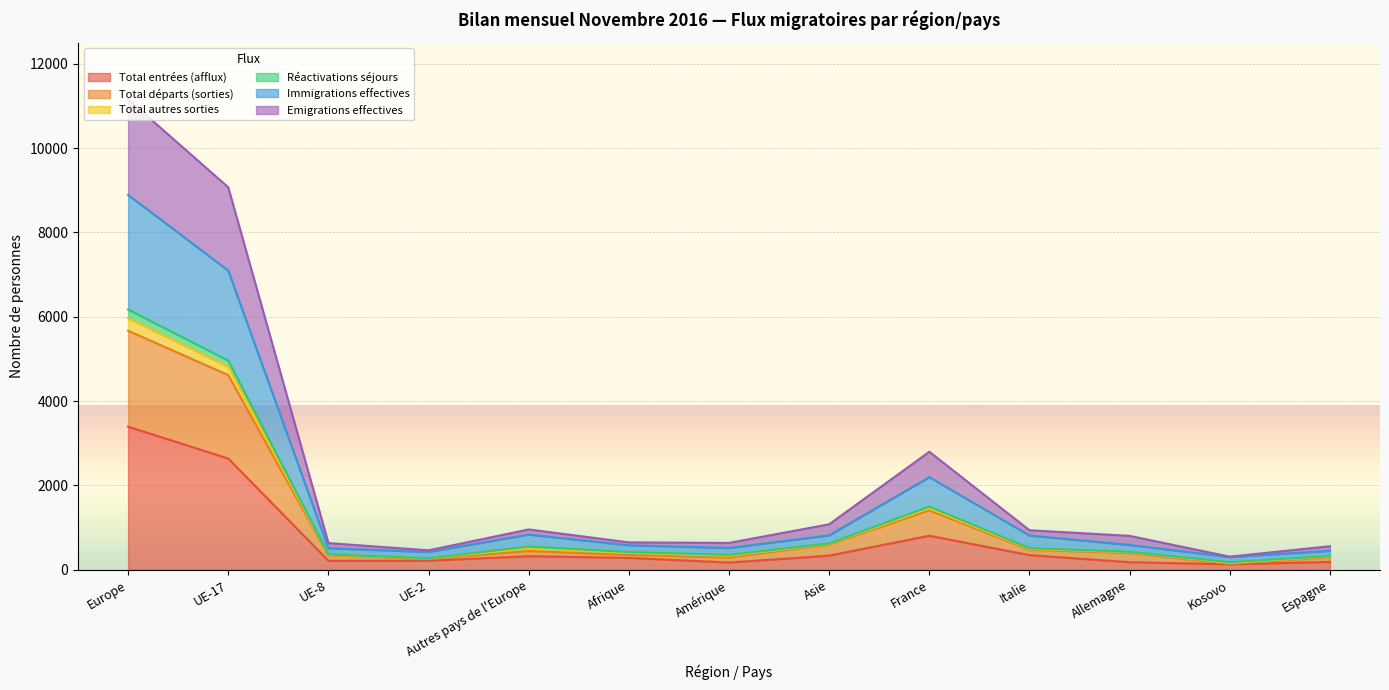

At which label does Total entrées (afflux) reach its peak?

Europe